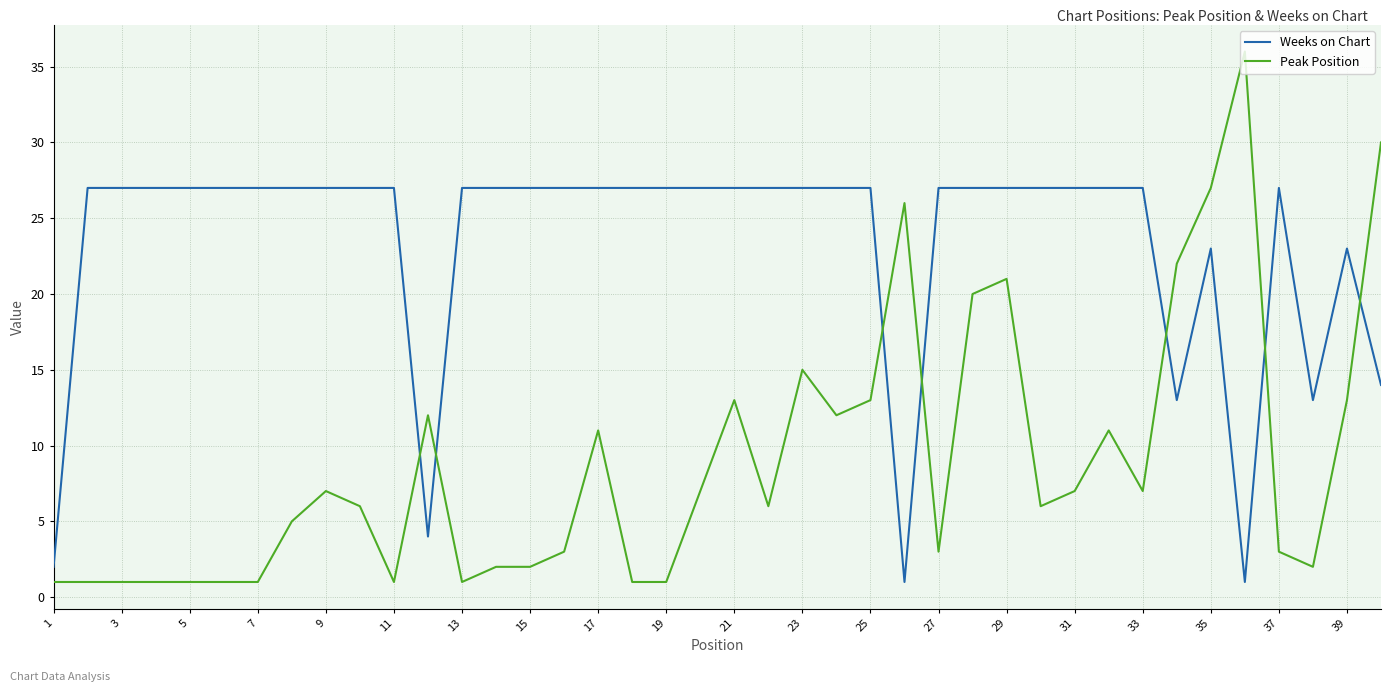

Does the chart have visible grid lines?

Yes